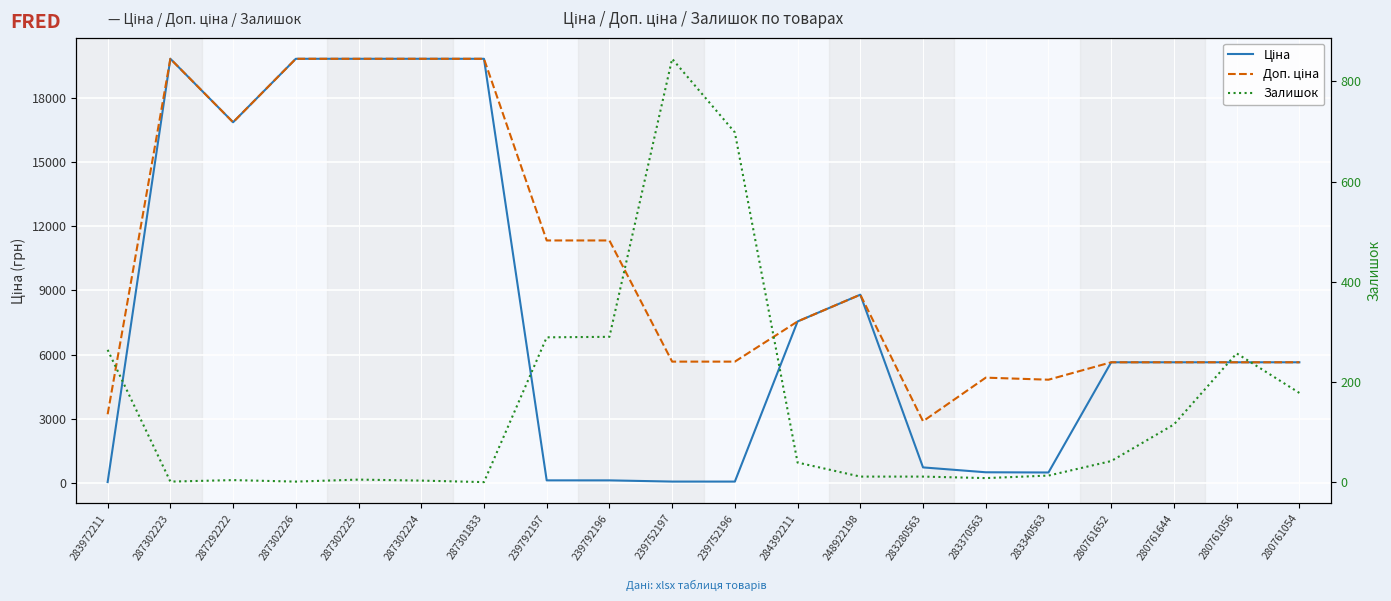

What is the label of the 3rd point from the left?

287292222